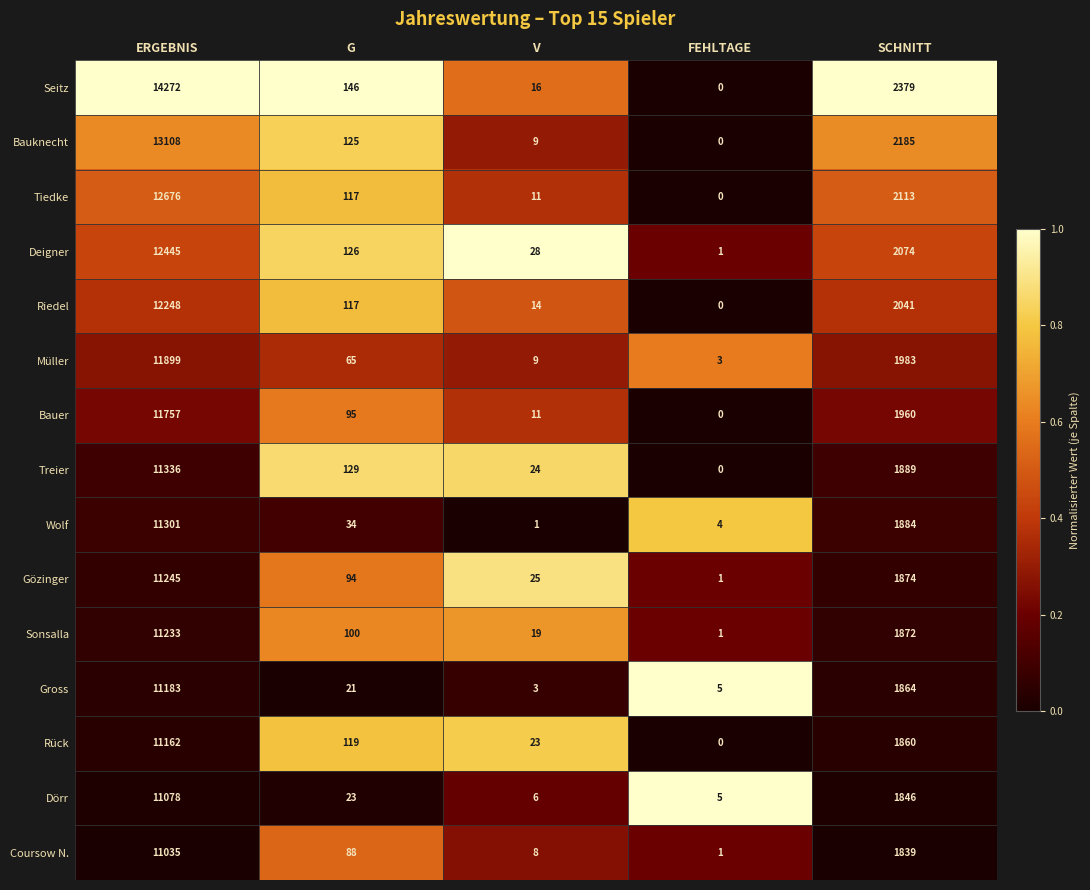

Is it true that Deigner equals 126 at G?

True